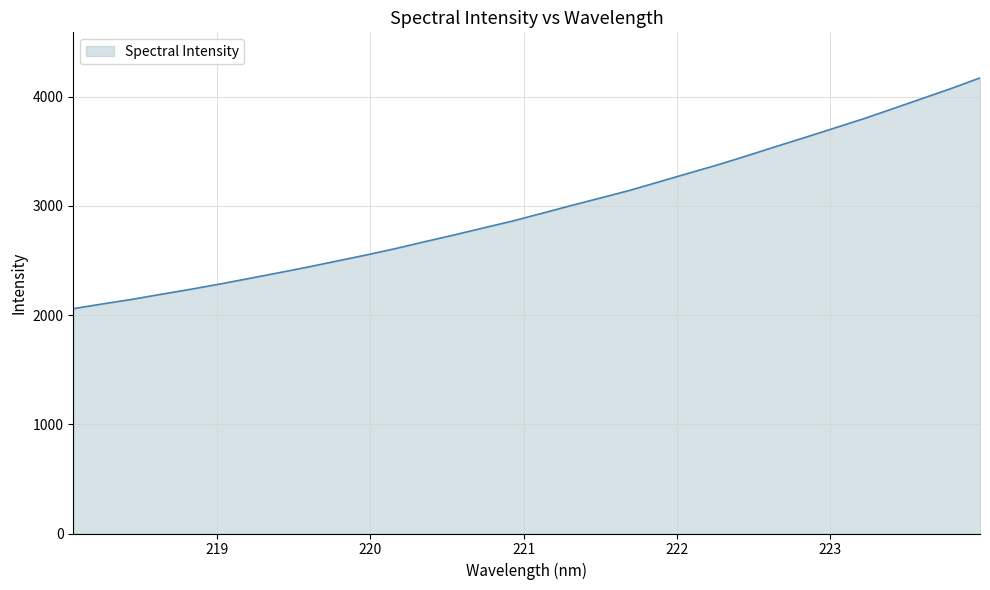

What is the difference between the maximum and minimum values?

2113.1